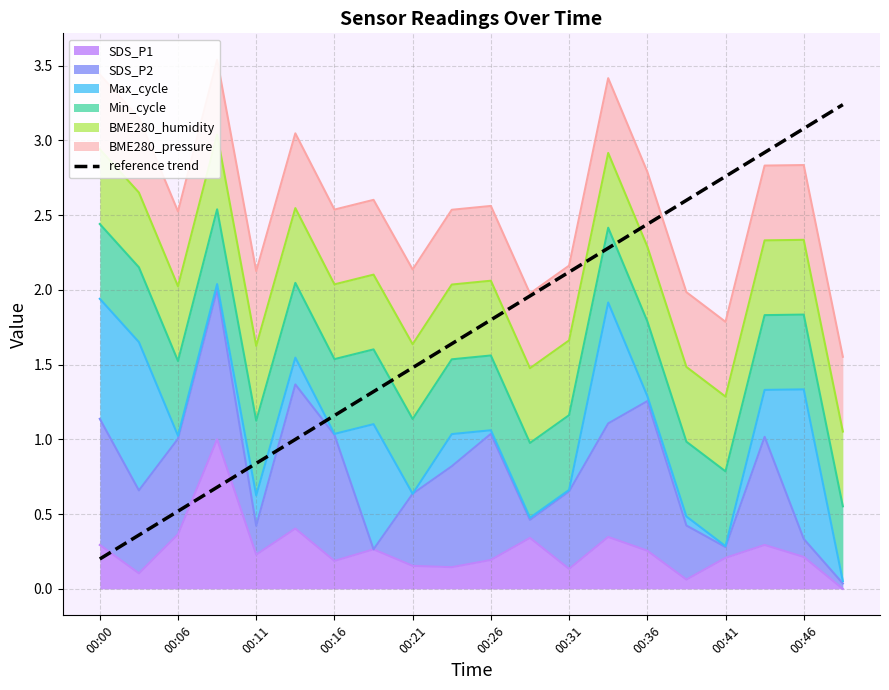

True or false: the data has more than 2 interior local peaks.

False